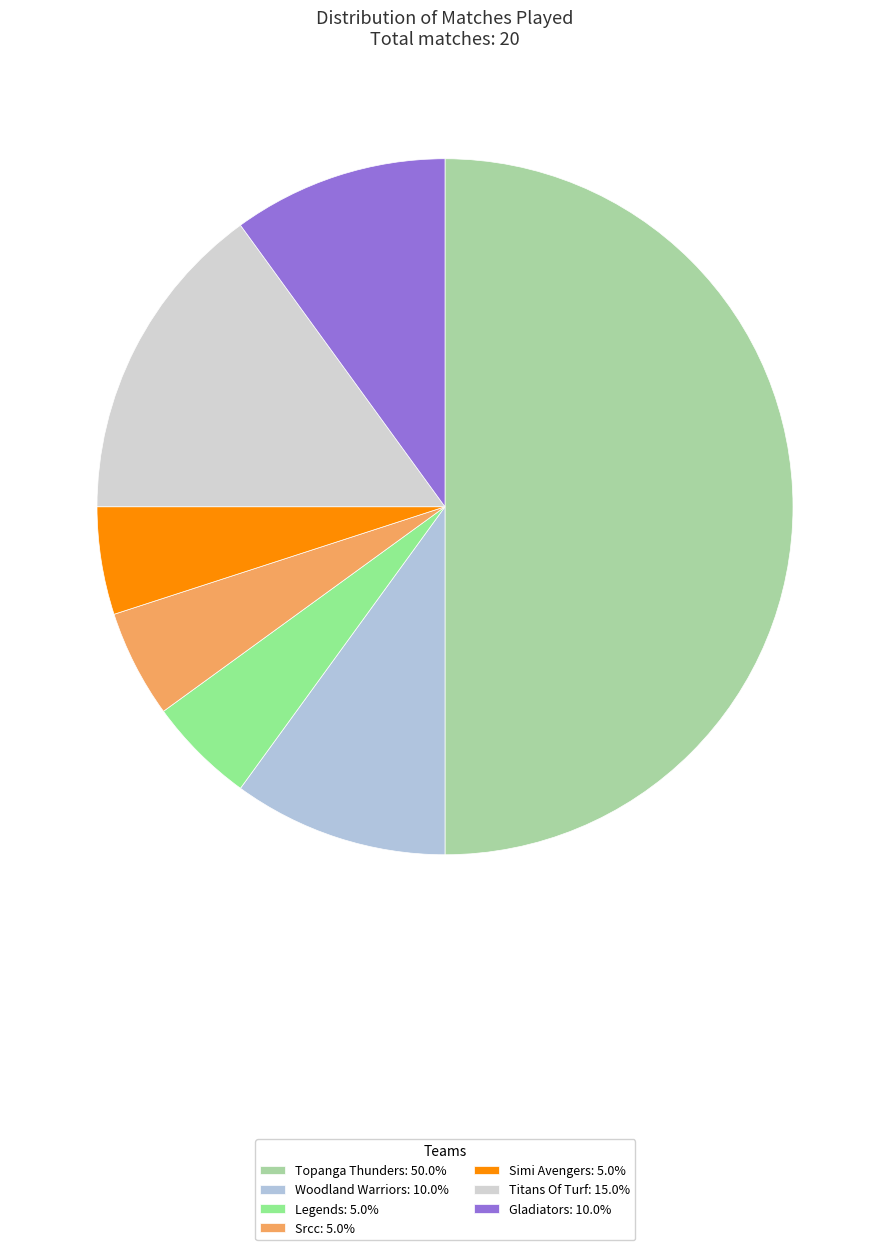

Is there a majority slice in this chart?

No